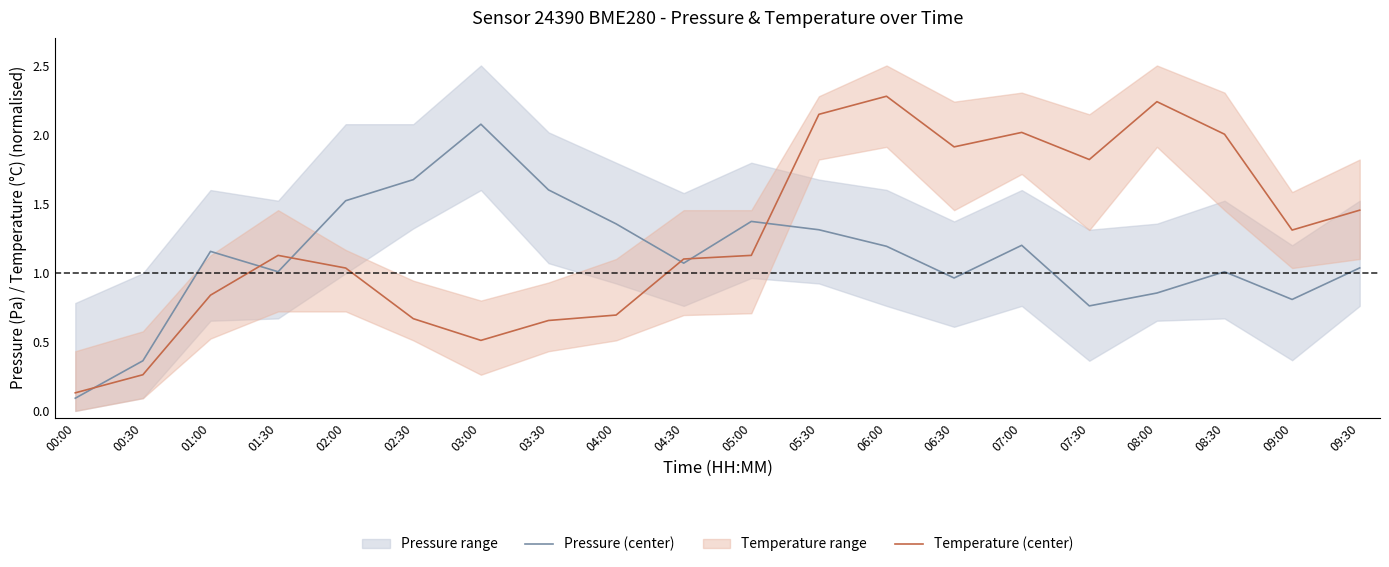

Where is the first local minimum for Temperature (center)?

03:00